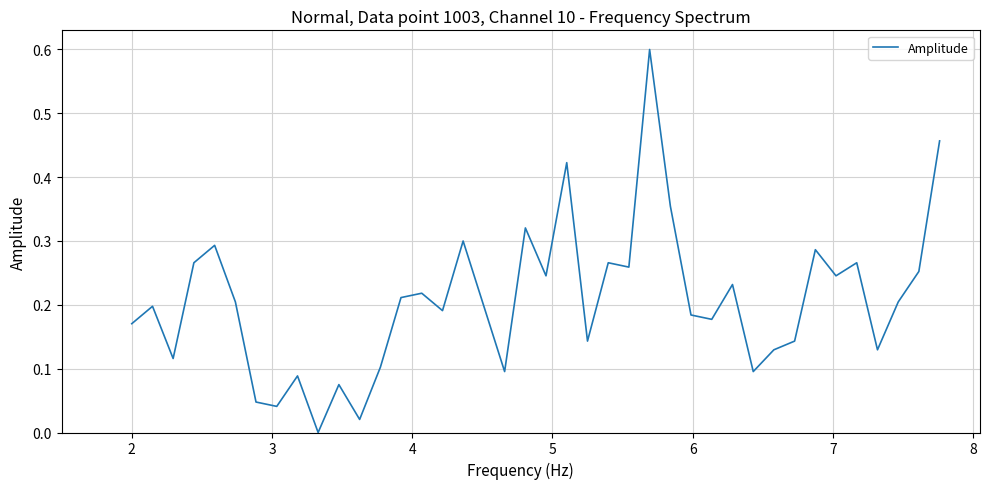

What is the maximum value shown in the chart?

0.6